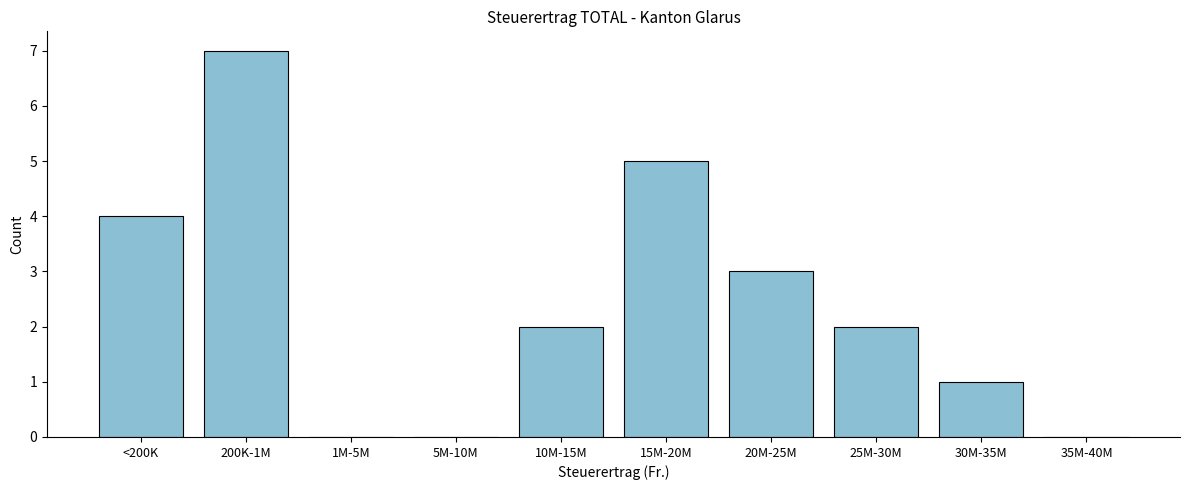

Reading left to right, list all the values displayed in this chart.

<200K=4	200K-1M=7	1M-5M=0	5M-10M=0	10M-15M=2	15M-20M=5	20M-25M=3	25M-30M=2	30M-35M=1	35M-40M=0